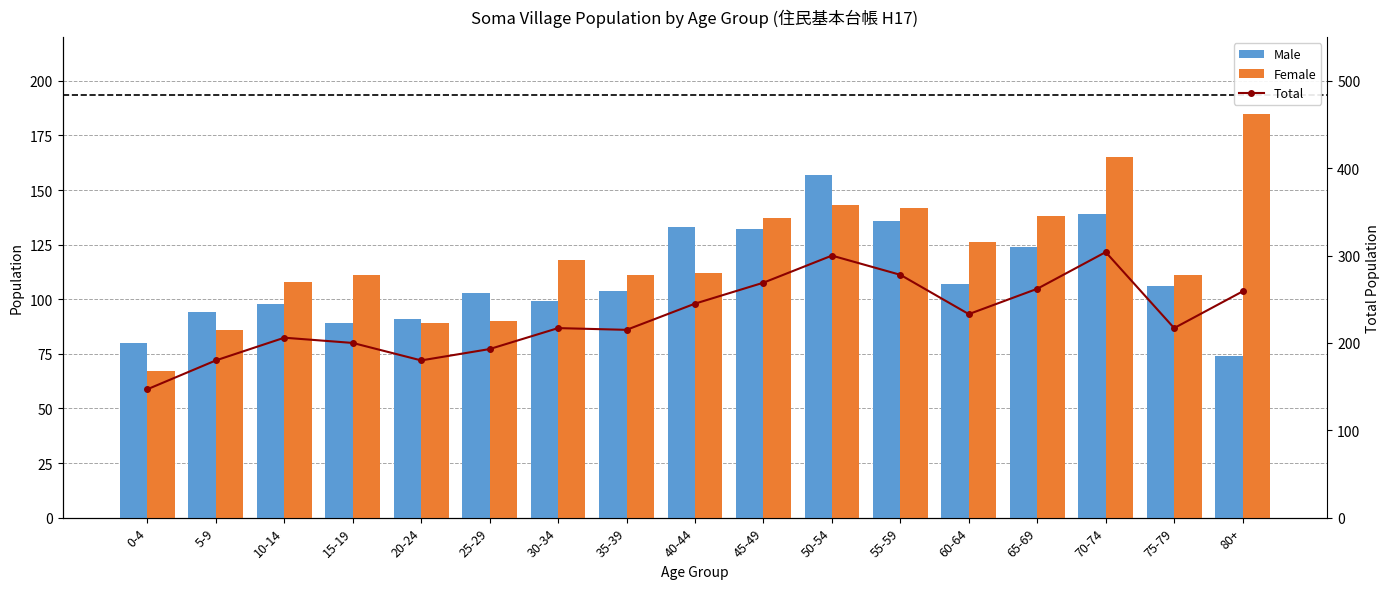

What is the maximum value for Male?

157